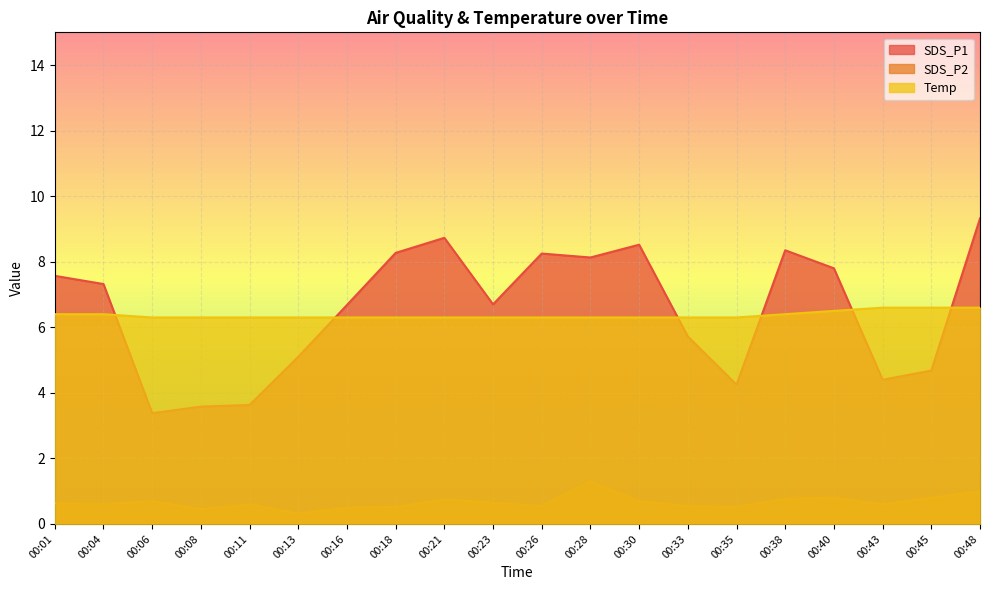

What are all the series names shown in the legend?

SDS_P1, SDS_P2, Temp